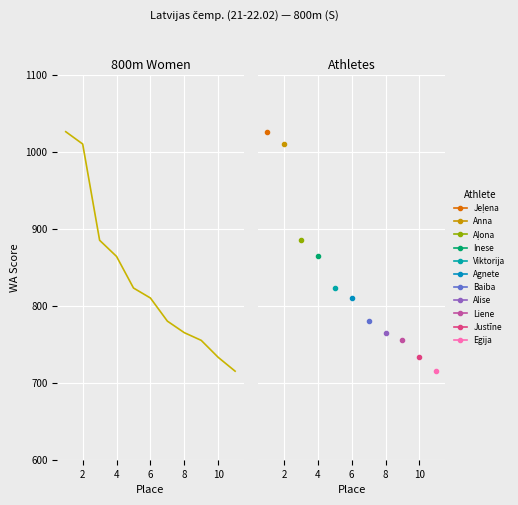

What is the difference between the maximum and minimum values?

311